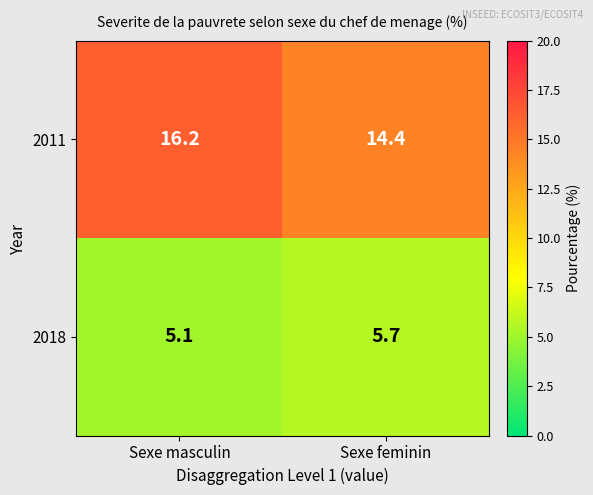

What is the greatest value displayed?

16.2